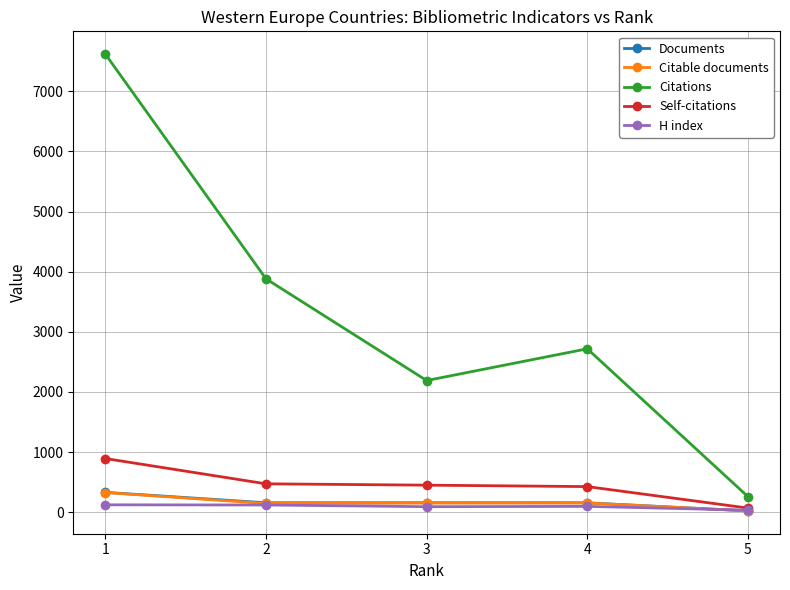

Which series changed the most between 4 and 5?

Citations